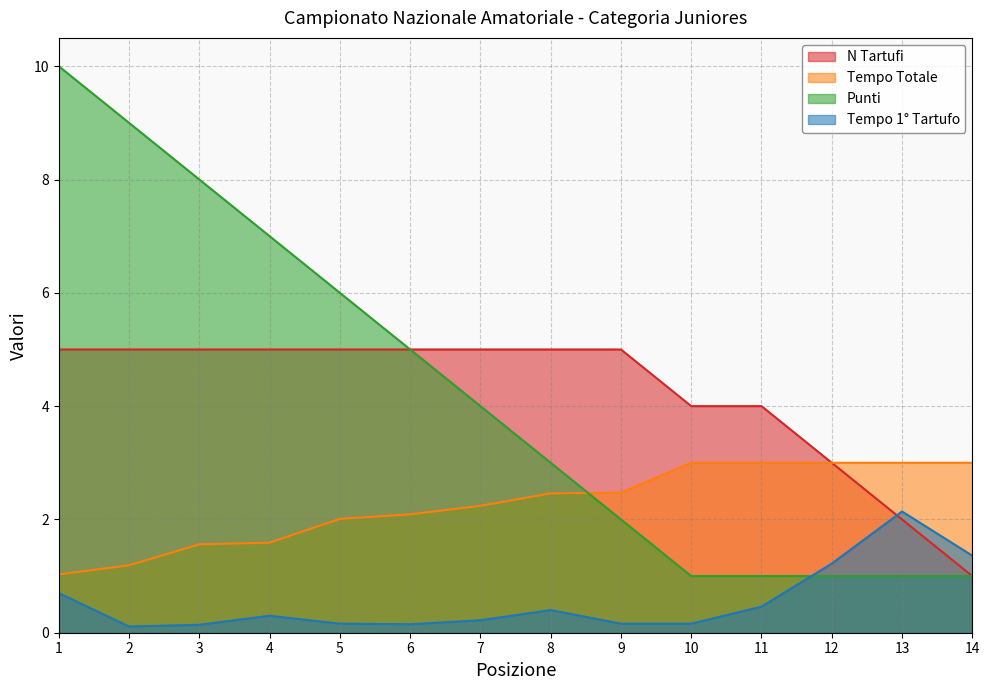

How many data points in Punti are less than 4?

7